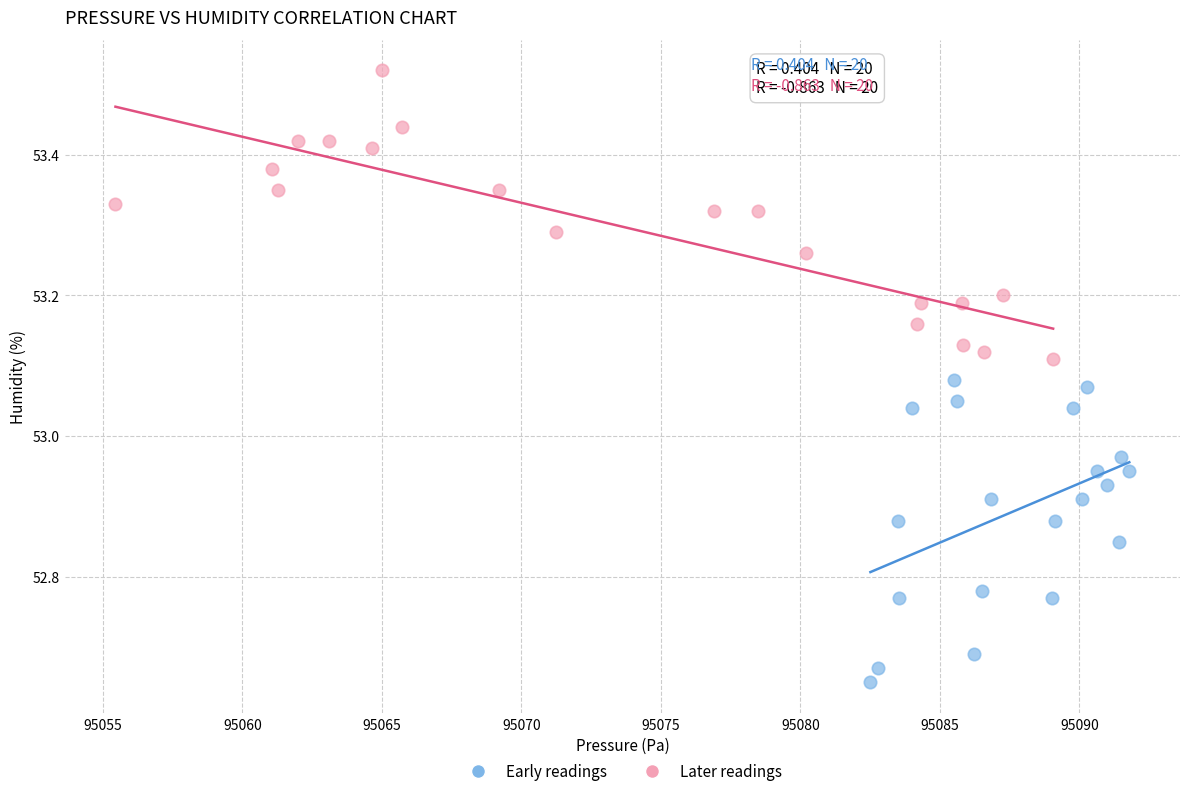

Which series has the widest spread of Y values?

Early readings